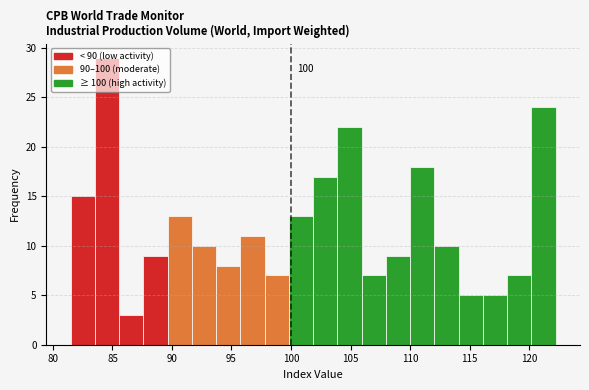

Which range on the x-axis has the tallest bar?

83.5 to 85.5